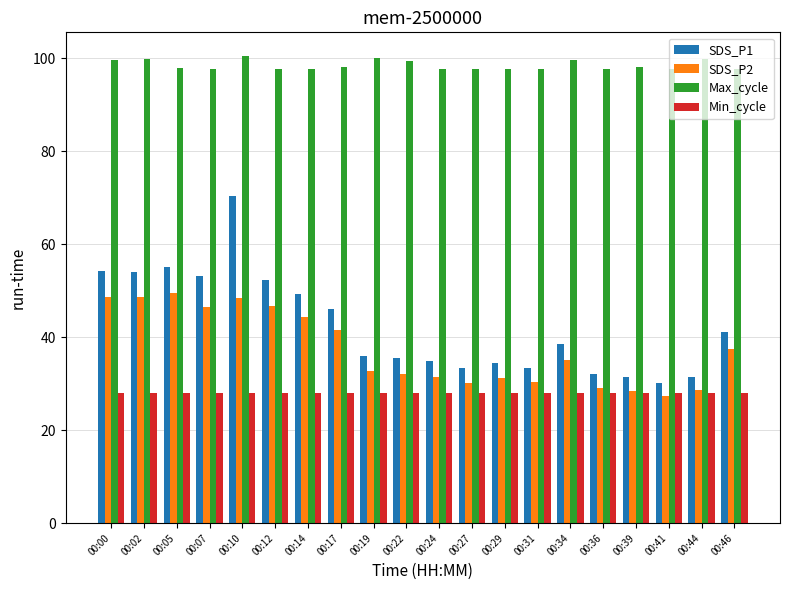

What is the difference between the highest and lowest values at 00:24?

69.7